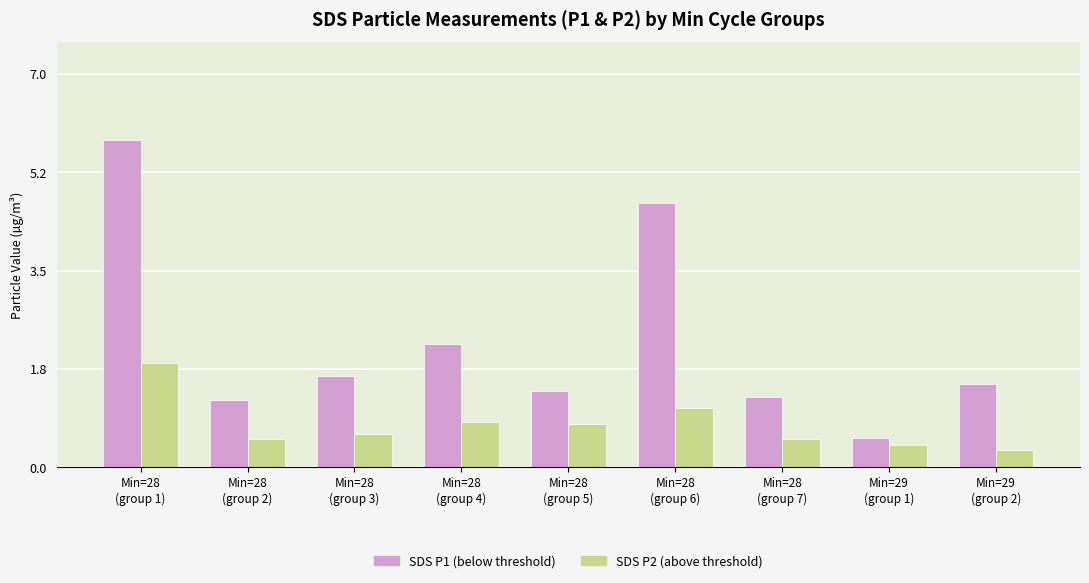

How many distinct data groups are displayed?

2